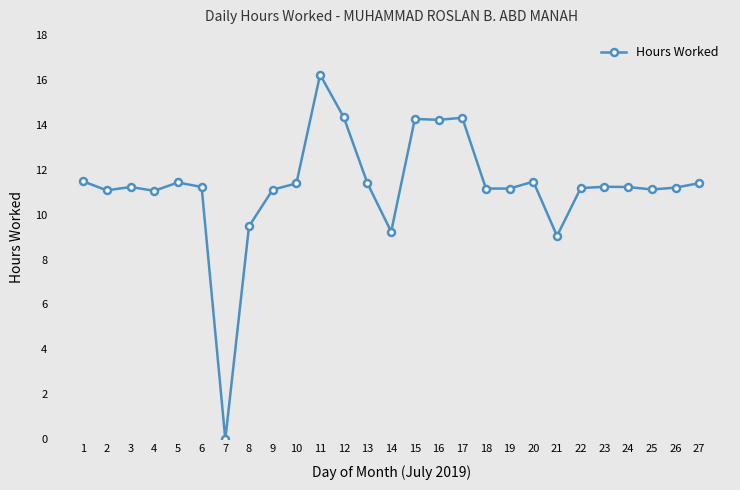

How many positive values are there?

26